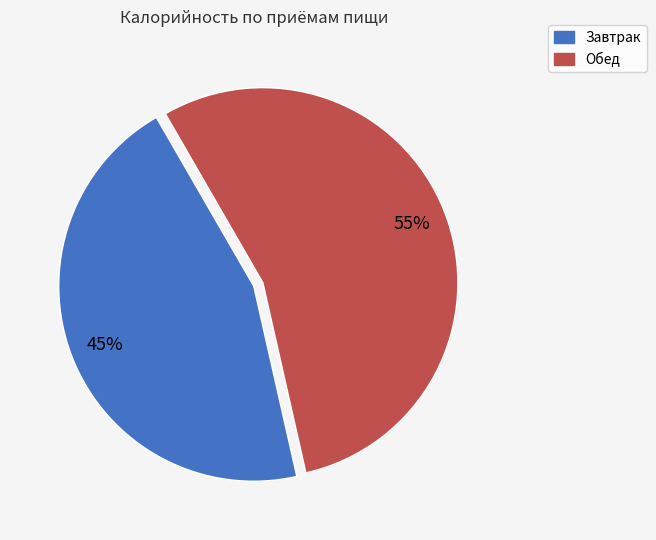

Is Обед the majority of the pie?

Yes